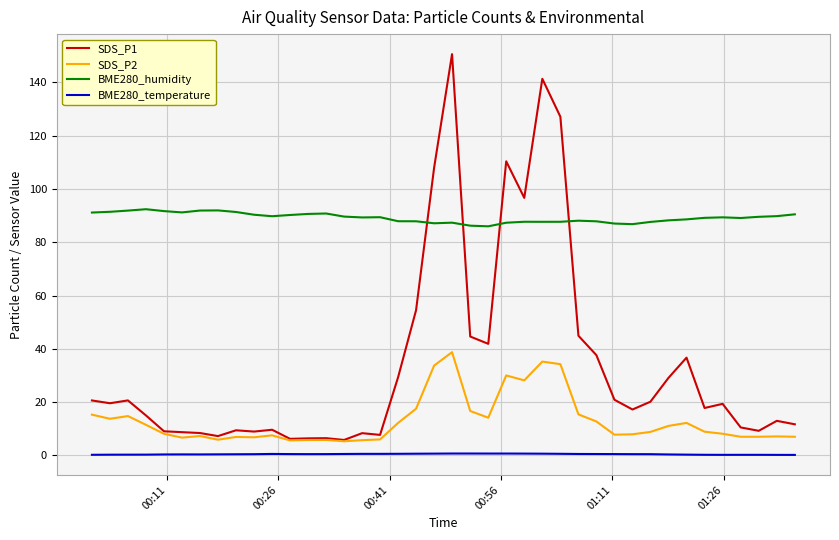

Which series has the largest total across all categories?

BME280_humidity